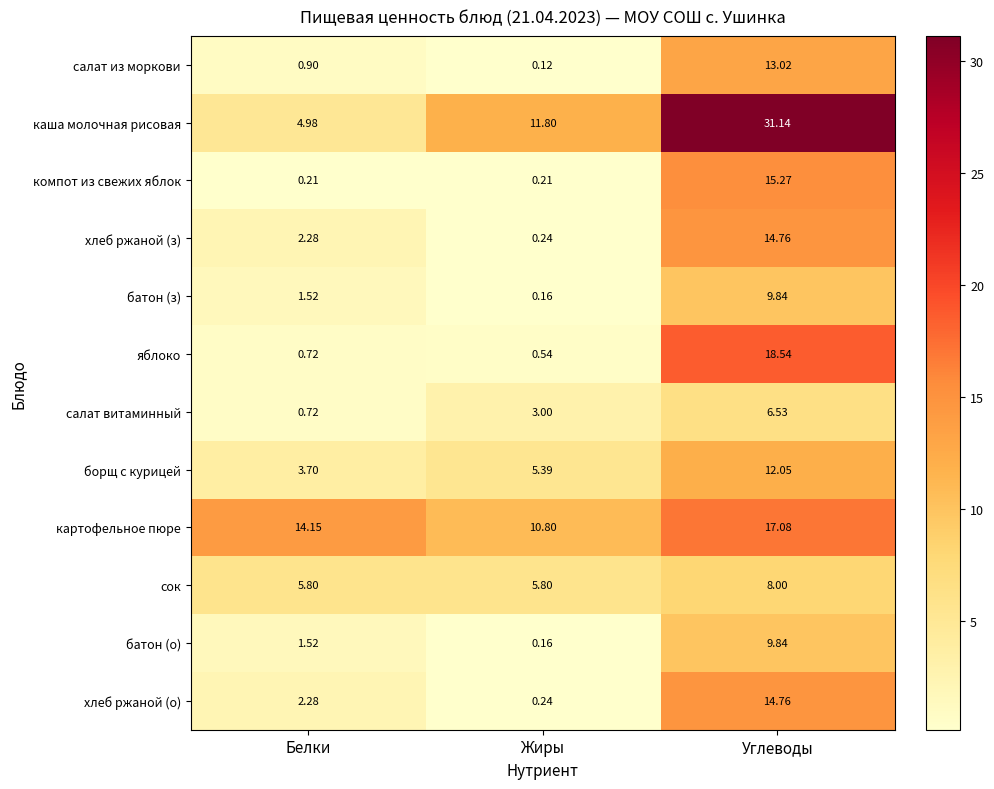

List the labels in order of салат из моркови value, smallest first.

Жиры, Белки, Углеводы